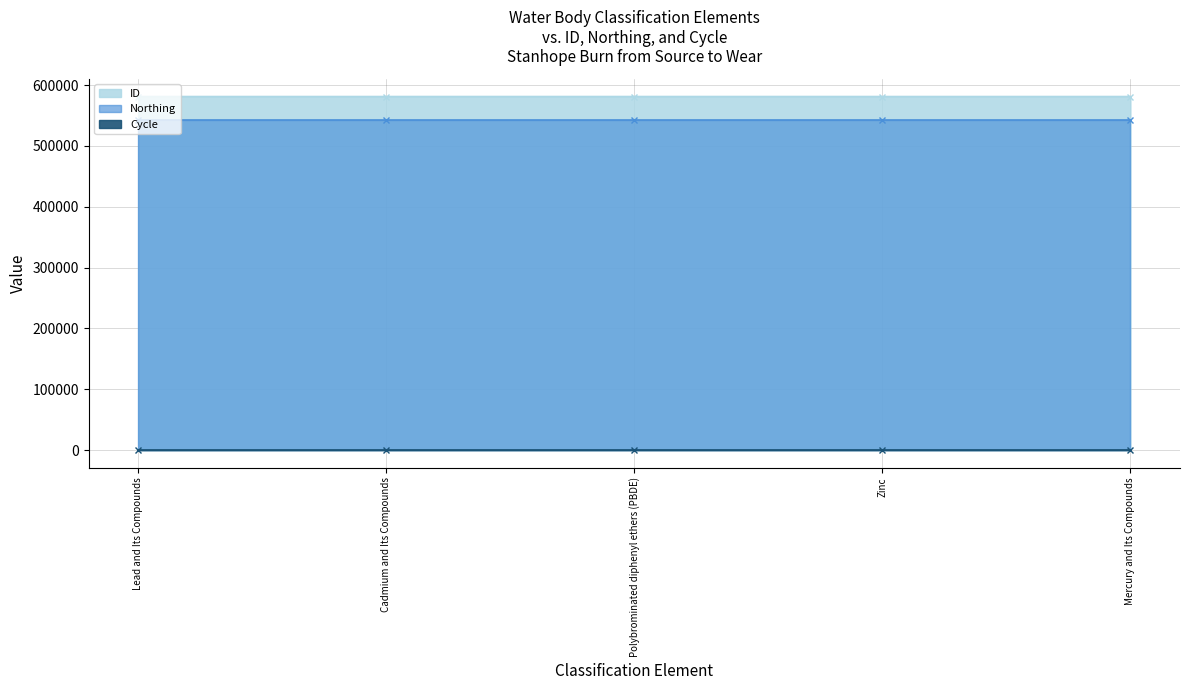

What is the difference between the highest and lowest values at Mercury and Its Compounds?

581277